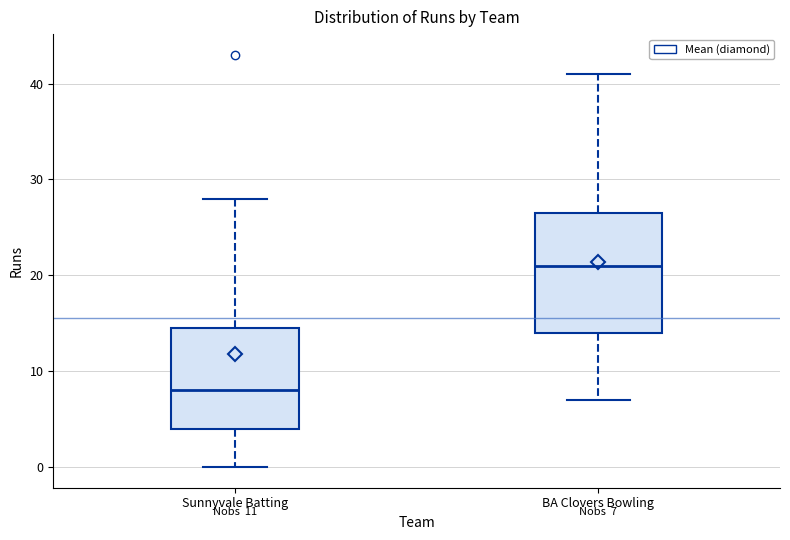

Which box's median line is the highest?

BA Clovers Bowling